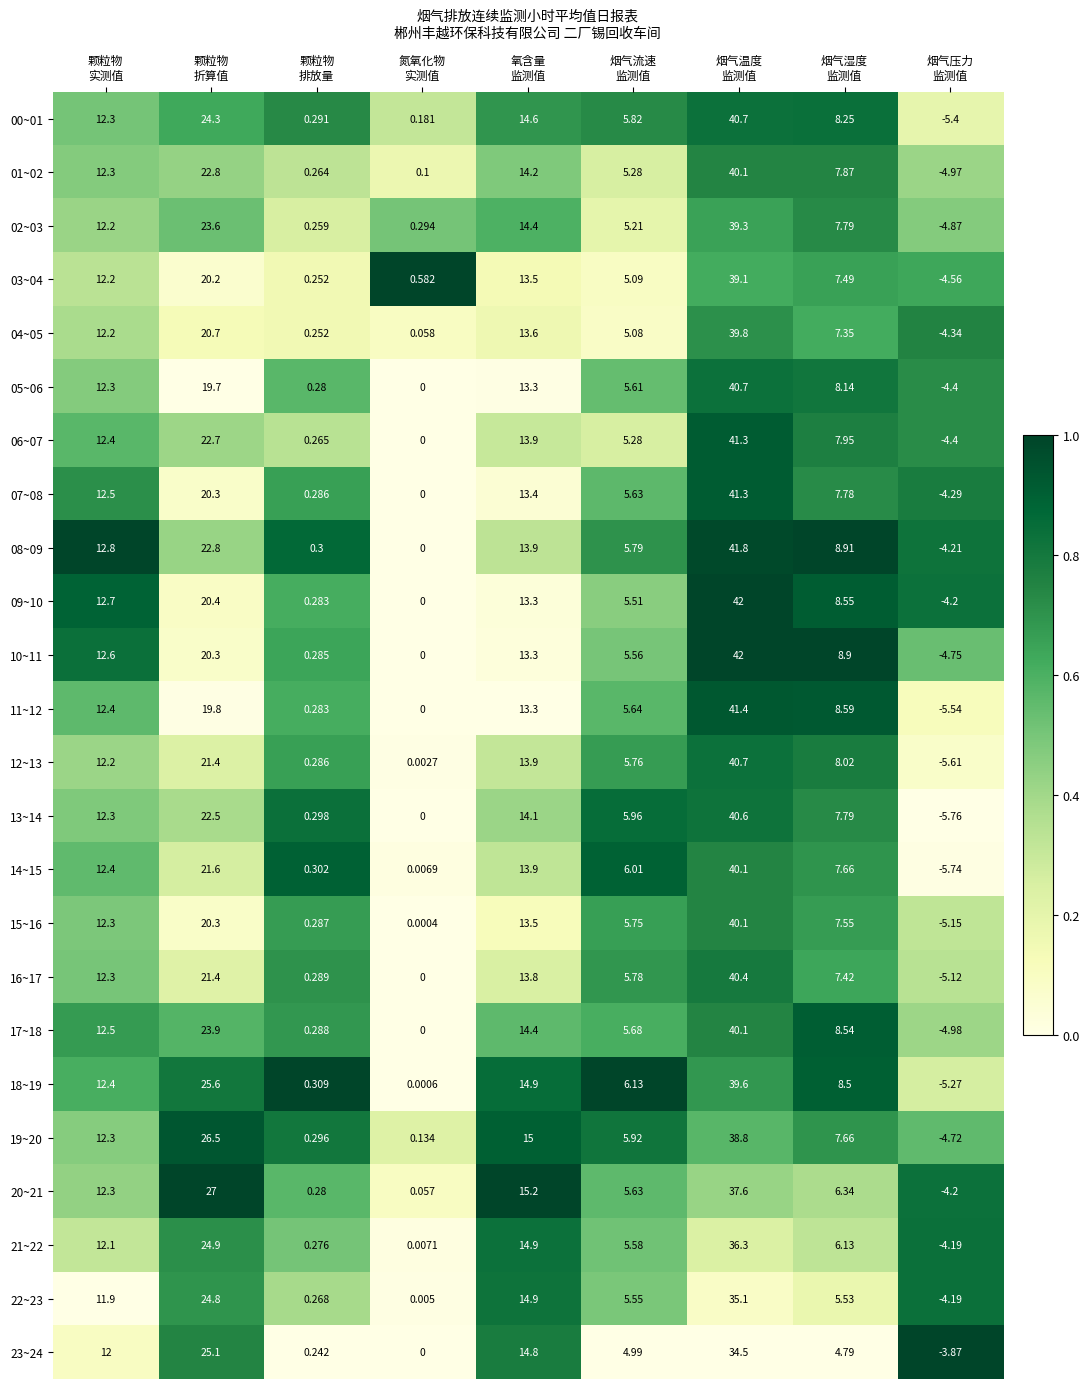

Between 颗粒物
排放量 and 烟气温度
监测值, which series saw the biggest shift?

09~10